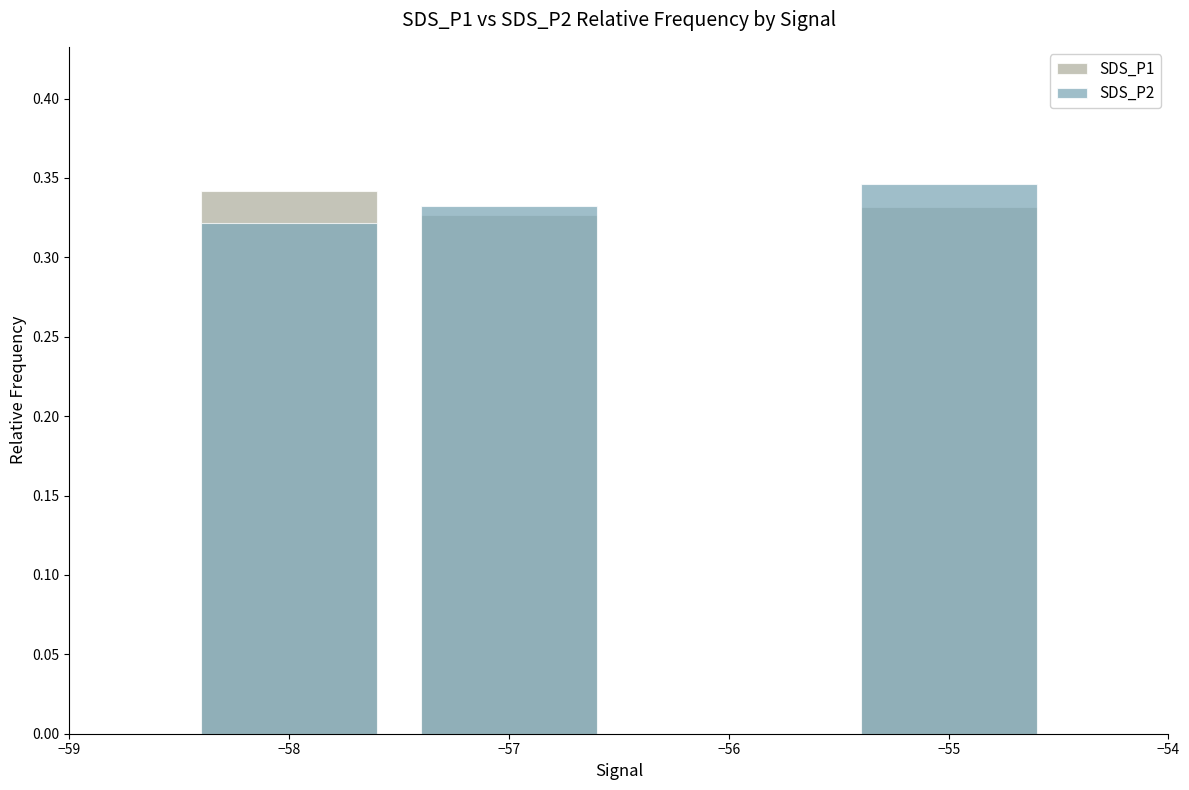

At how many categories does at least one series exceed 0?

3